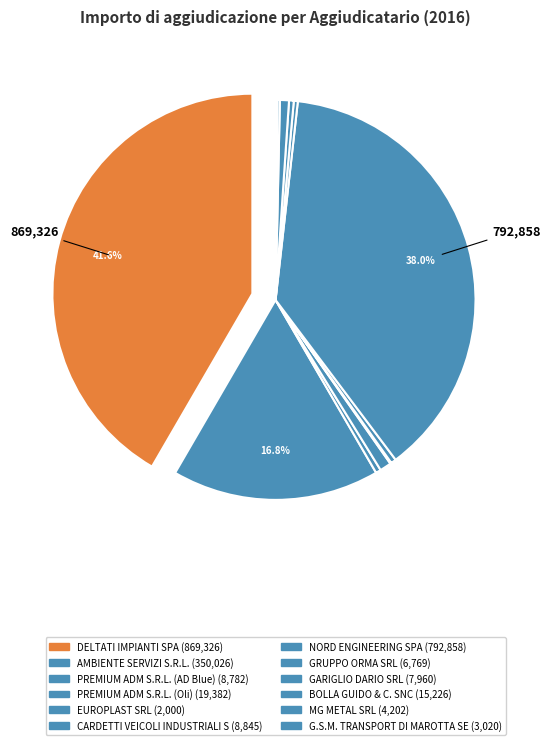

Which has a higher value, NORD ENGINEERING SPA or EUROPLAST SRL?

NORD ENGINEERING SPA